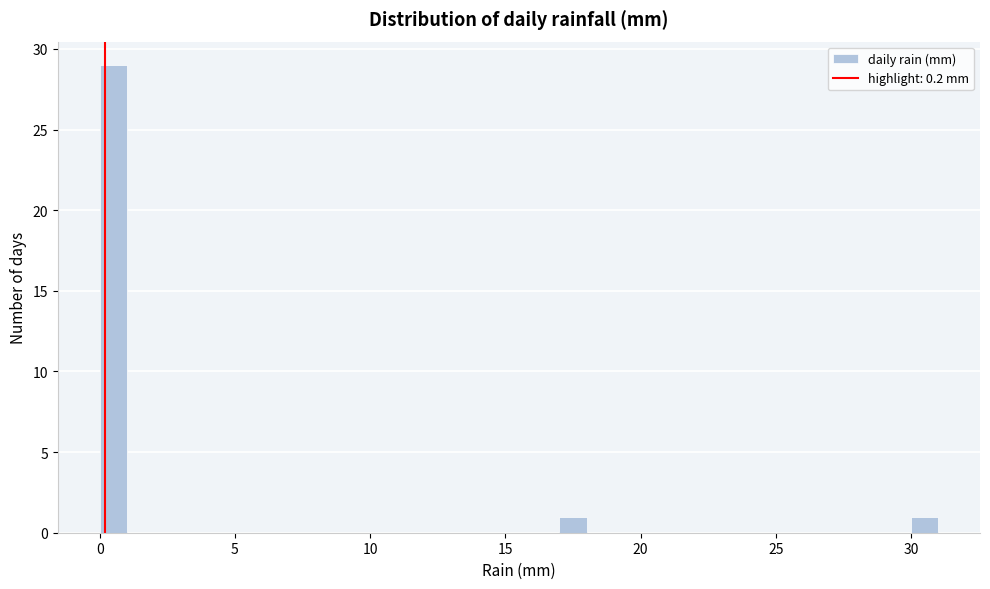

Read against the x-axis, roughly where is the centre of the tallest bar?

0.5